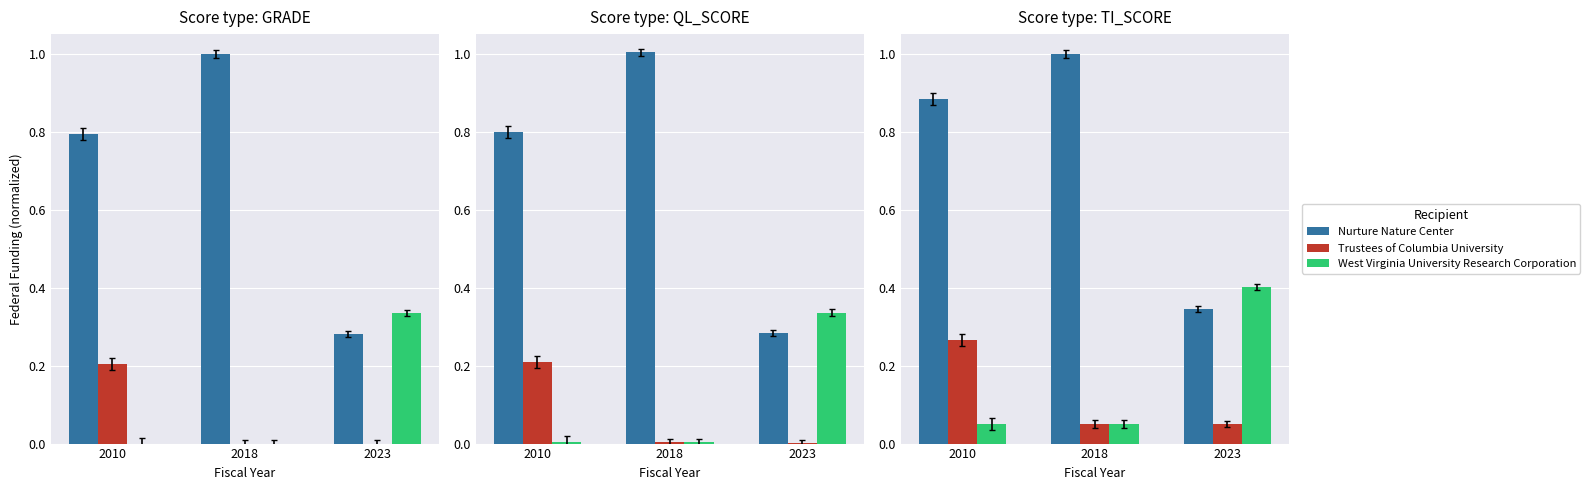

What is the minimum value for Nurture Nature Center?

0.3